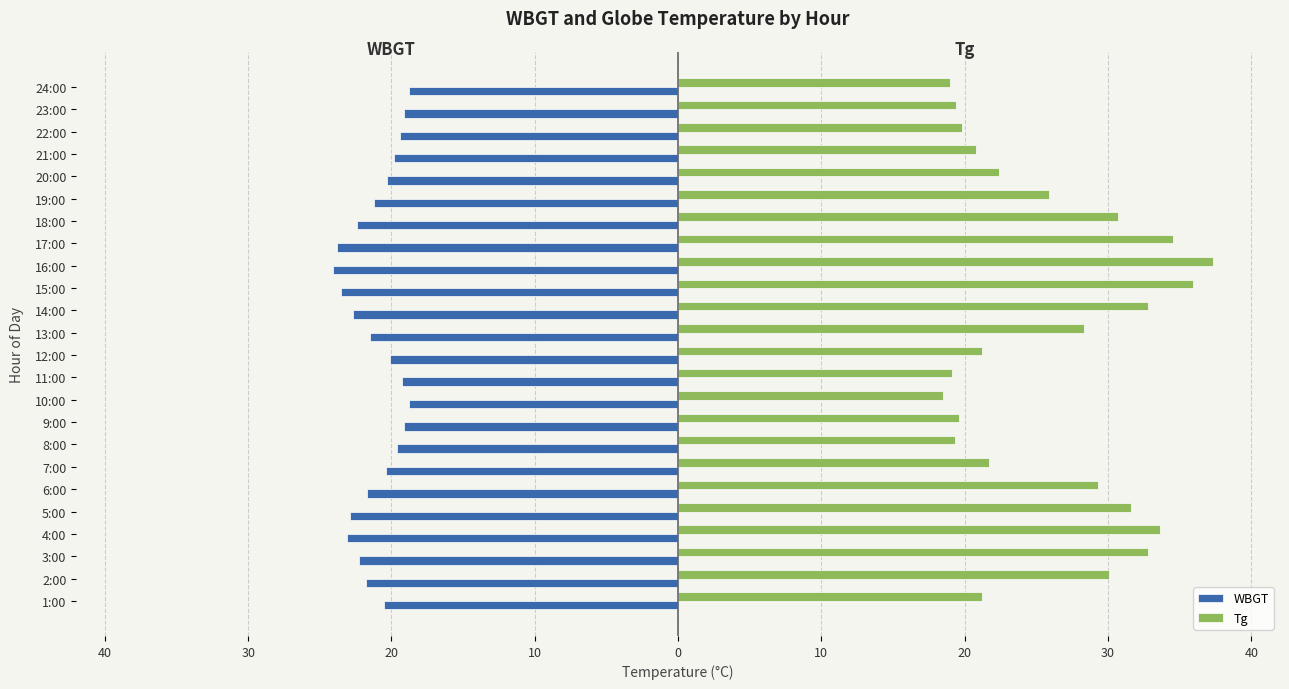

What are all the series names shown in the legend?

WBGT, Tg